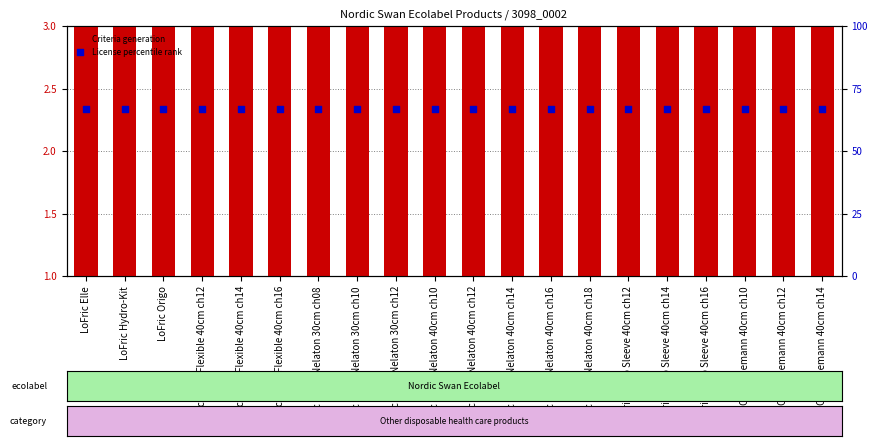

Which series reaches the maximum Y coordinate?

License percentile rank